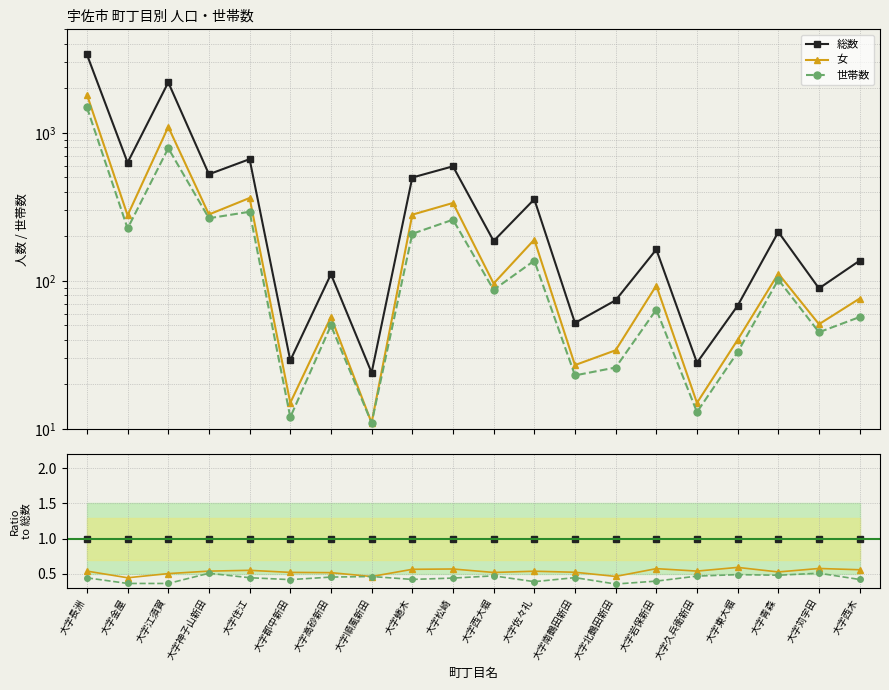

What is the total value across all series at 大字東大堀?

2.1